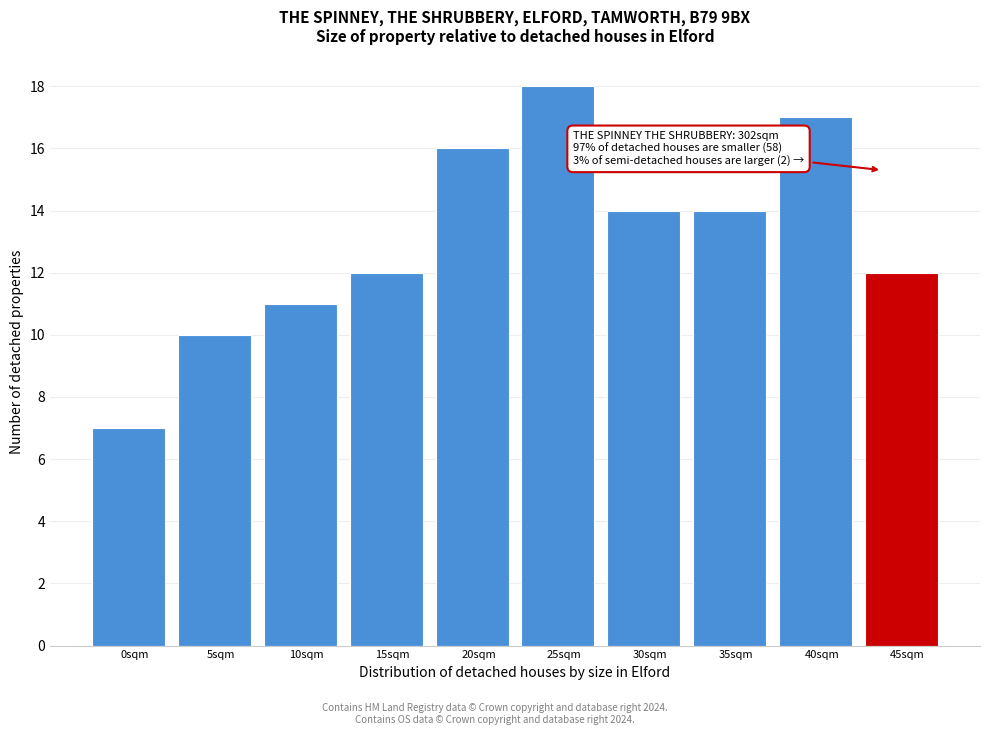

Reading left to right, transcribe all the data shown in this chart.

0sqm=7	5sqm=10	10sqm=11	15sqm=12	20sqm=16	25sqm=18	30sqm=14	35sqm=14	40sqm=17	45sqm=12